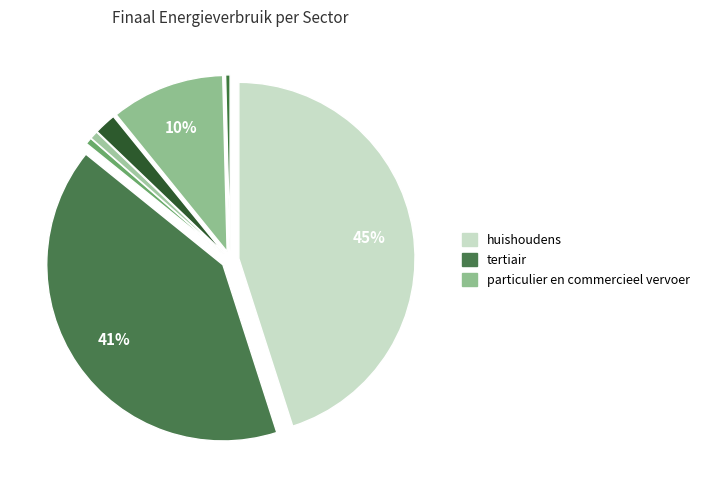

How many segments does this pie chart have?

7